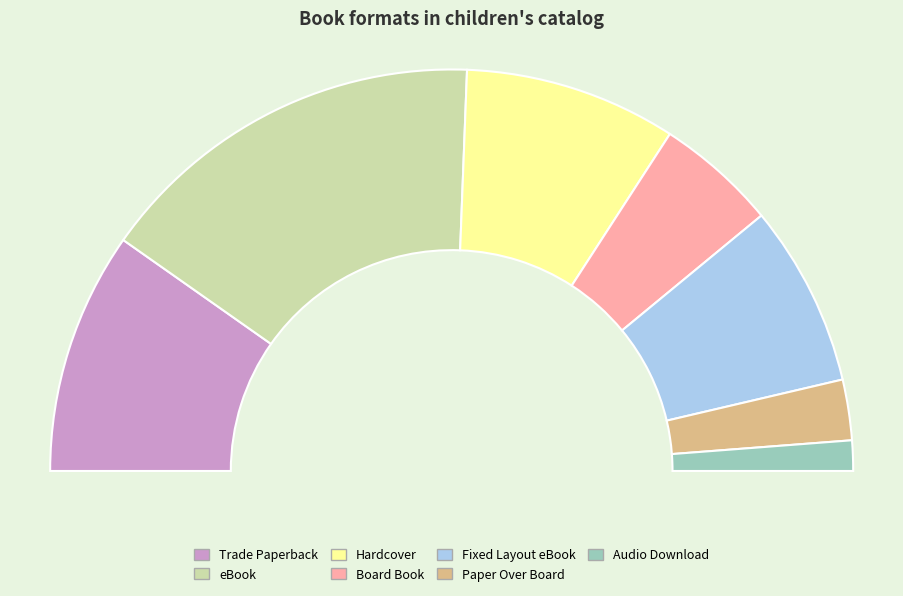

Is it true that Trade Paperback is 34% of the pie?

False